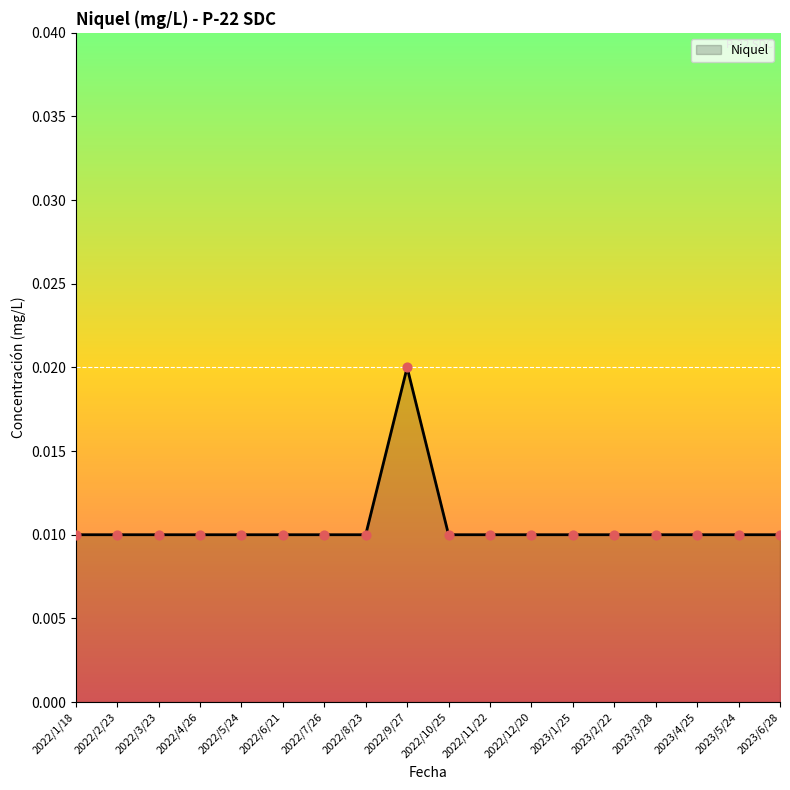

Which label corresponds to the largest value in the chart?

2022/9/27